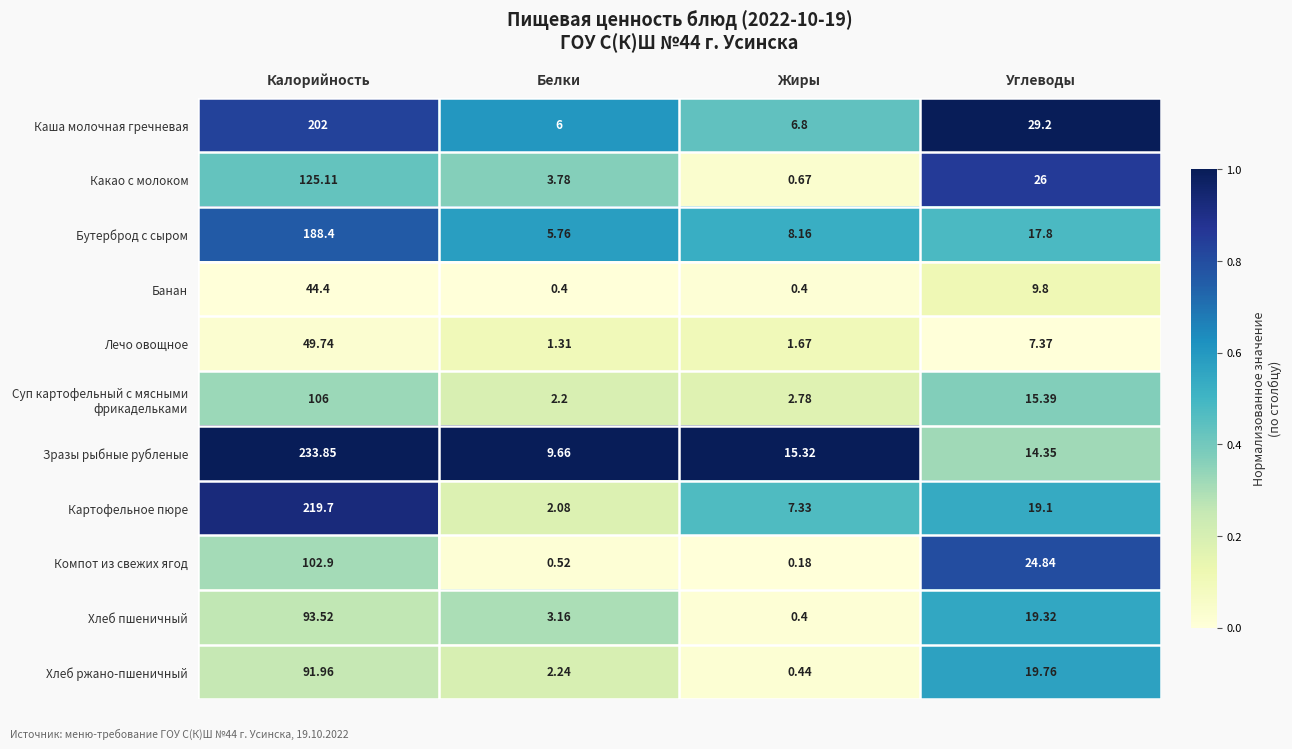

Rank the categories by Хлеб ржано-пшеничный value from highest to lowest.

Калорийность, Углеводы, Белки, Жиры